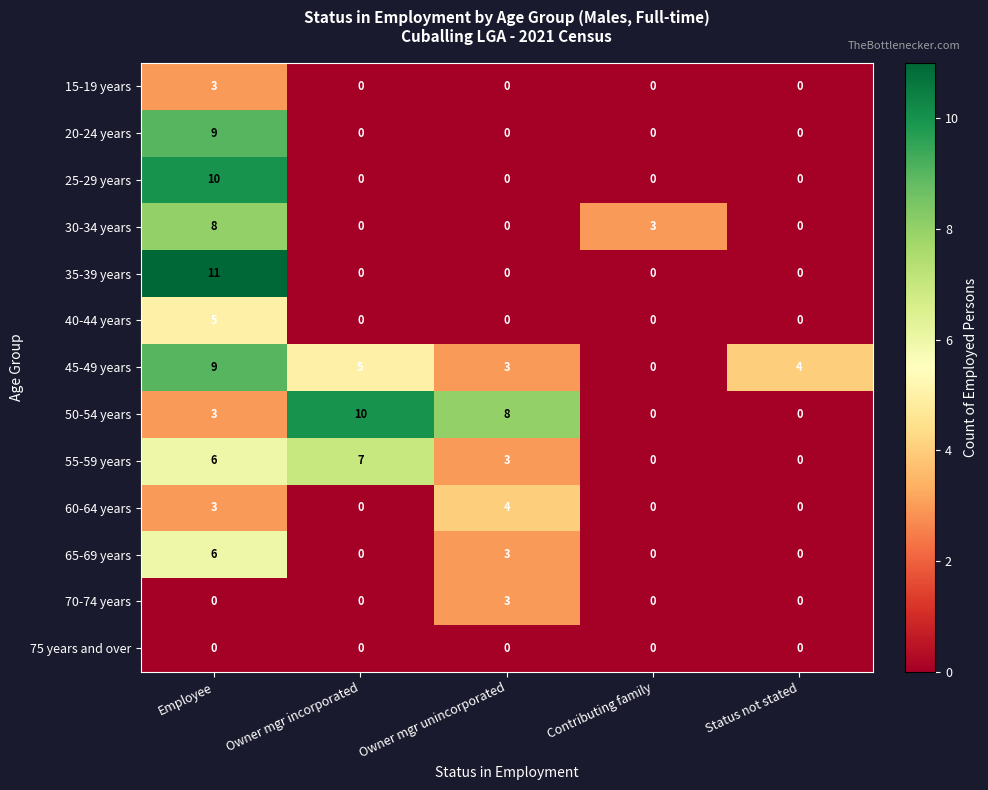

Where is 45-49 years nearest to the value 4?

Status not stated